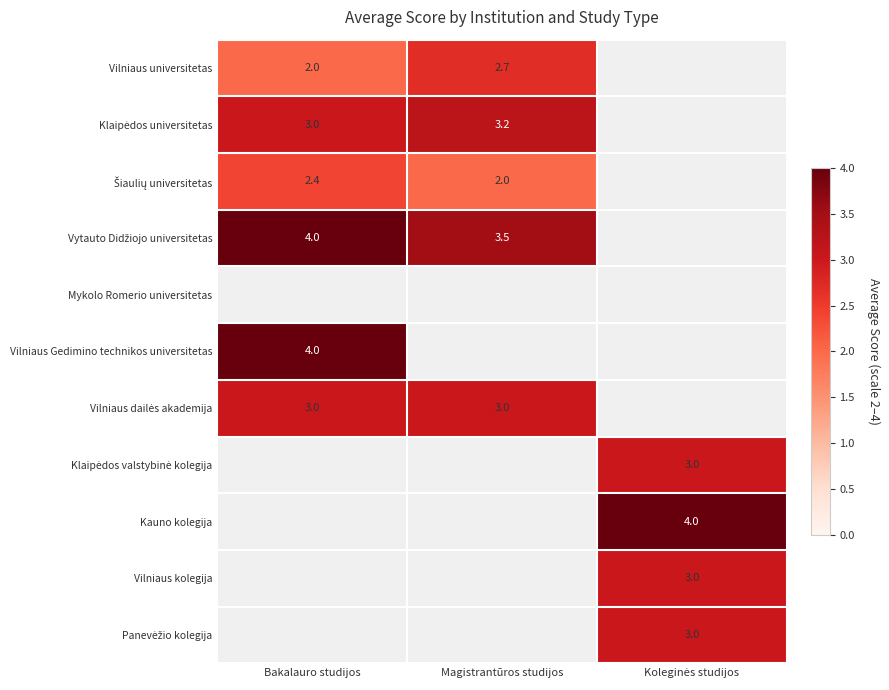

Between Bakalauro studijos and Magistrantūros studijos, which is larger?

Magistrantūros studijos